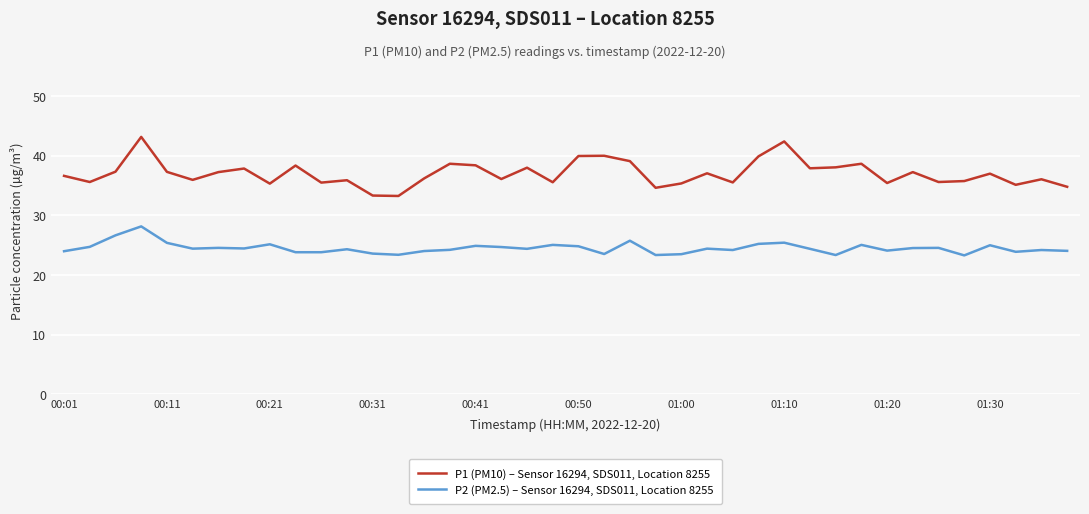

What is the difference between the maximum and minimum values in the P2 (PM2.5) – Sensor 16294, SDS011, Location 8255 series?

4.9